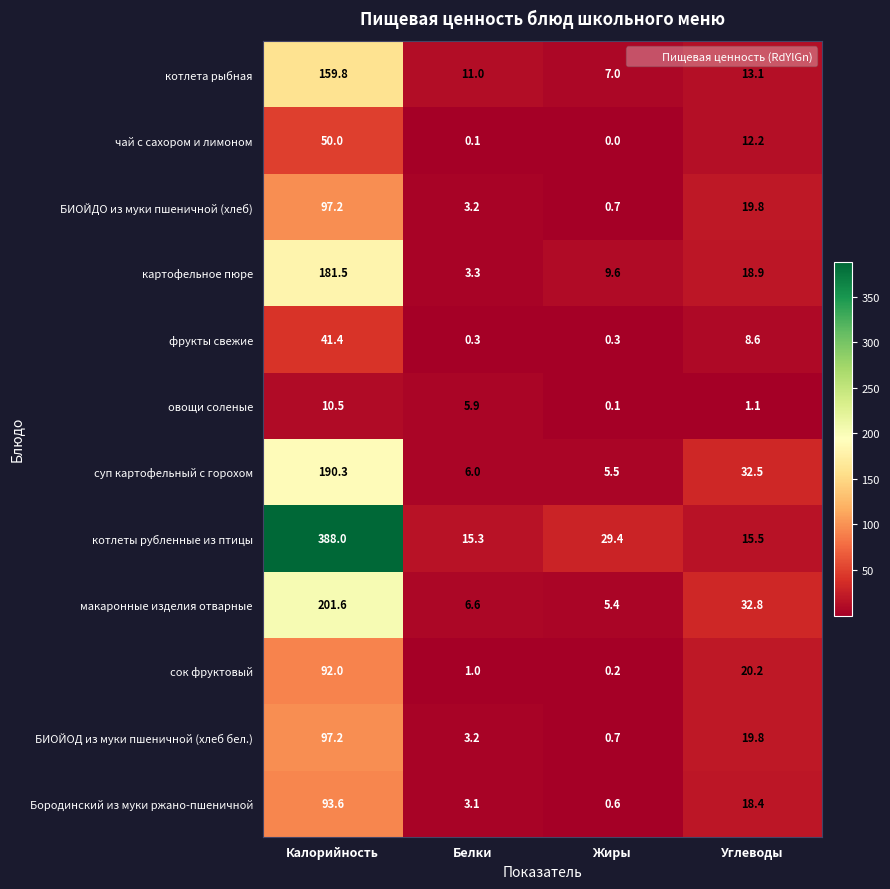

True or false: БИОЙОД из муки пшеничной (хлеб бел.) has a value of 0.7 at Жиры.

True